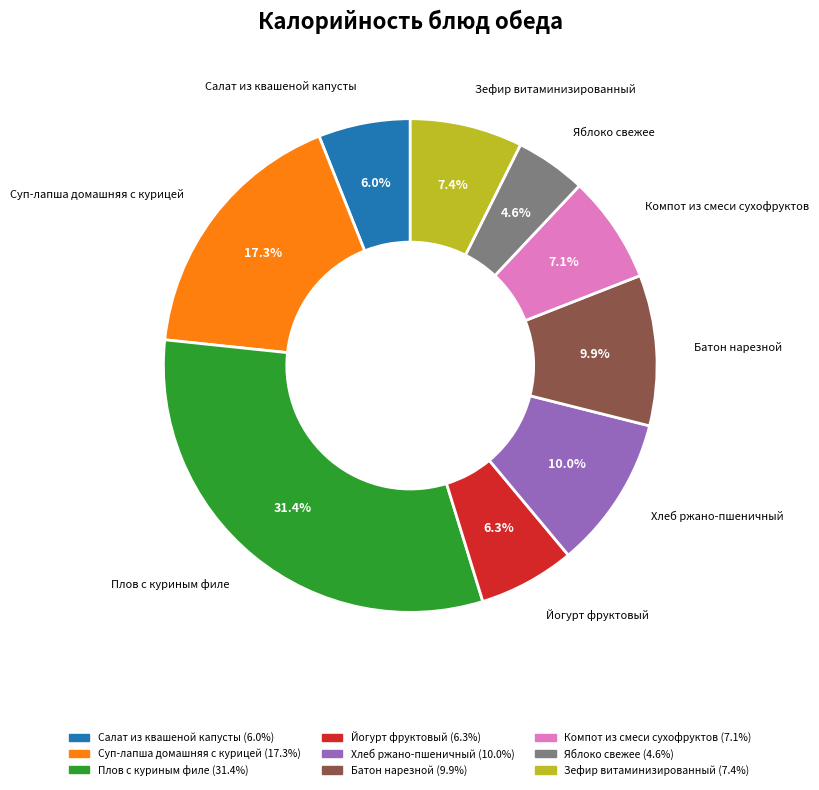

To the nearest percent, what percentage of the pie is Яблоко свежее?

5%